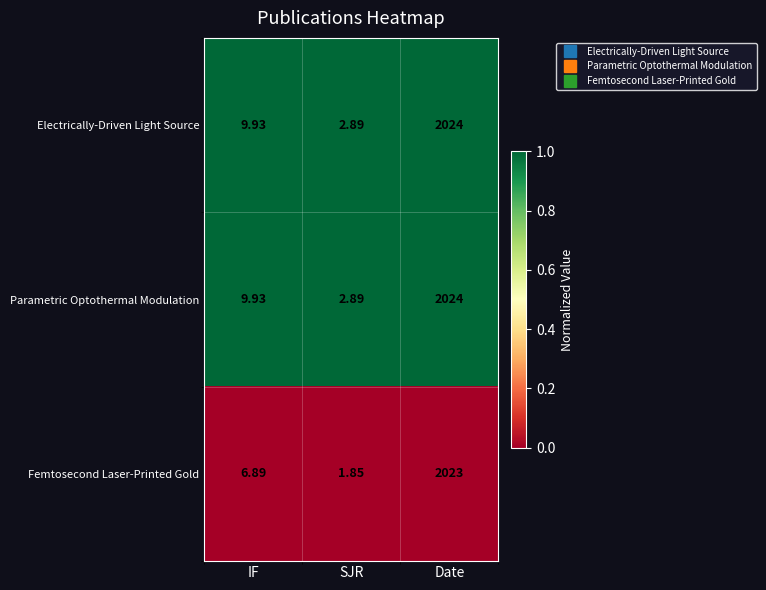

List the labels in order of Electrically-Driven Light Source value, smallest first.

SJR, IF, Date